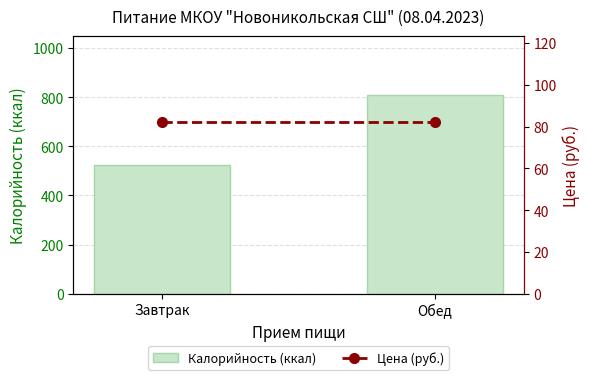

Reading right to left, extract all data points from this chart.

Калорийность (ккал): 807.0	524.0
Цена (руб.): 82.2	82.2